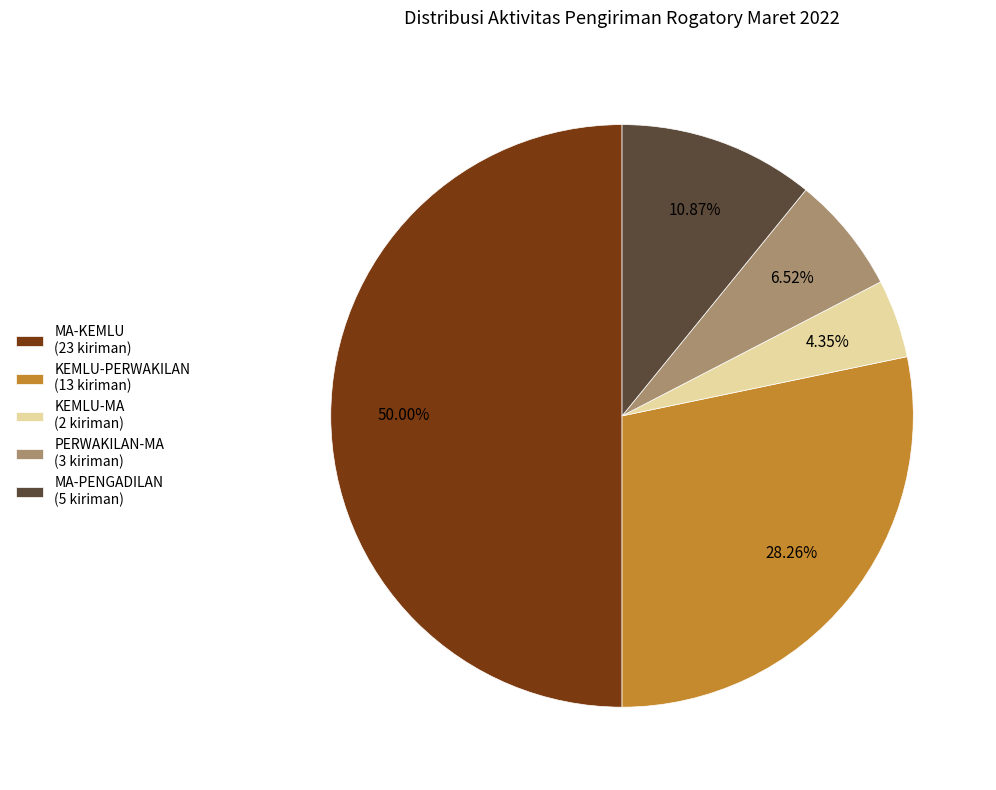

Rank the categories by value from highest to lowest.

MA-KEMLU, KEMLU-PERWAKILAN, MA-PENGADILAN, PERWAKILAN-MA, KEMLU-MA